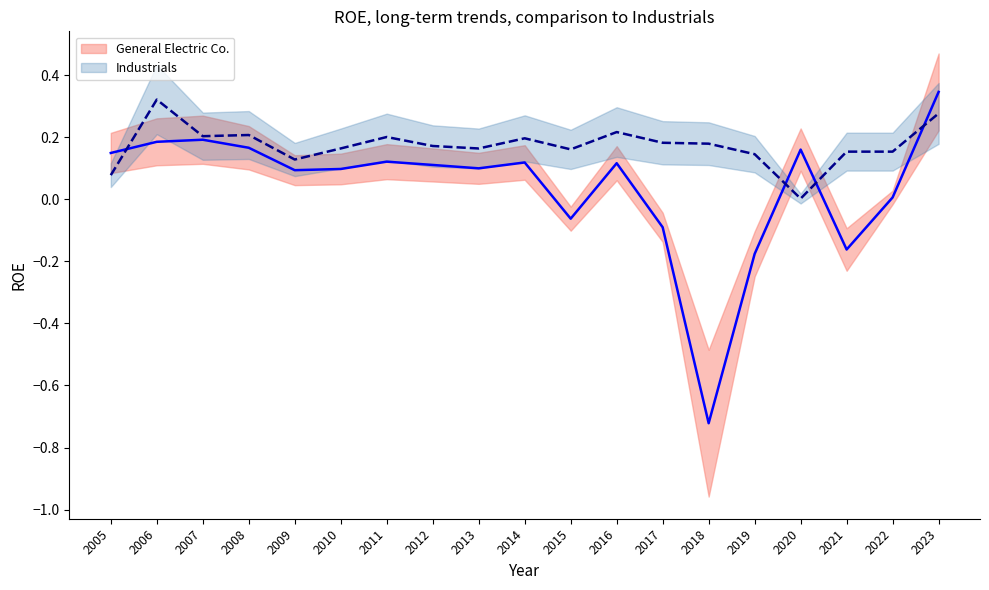

The General Electric Co. series shows 0.1 at 2016. True or false?

True